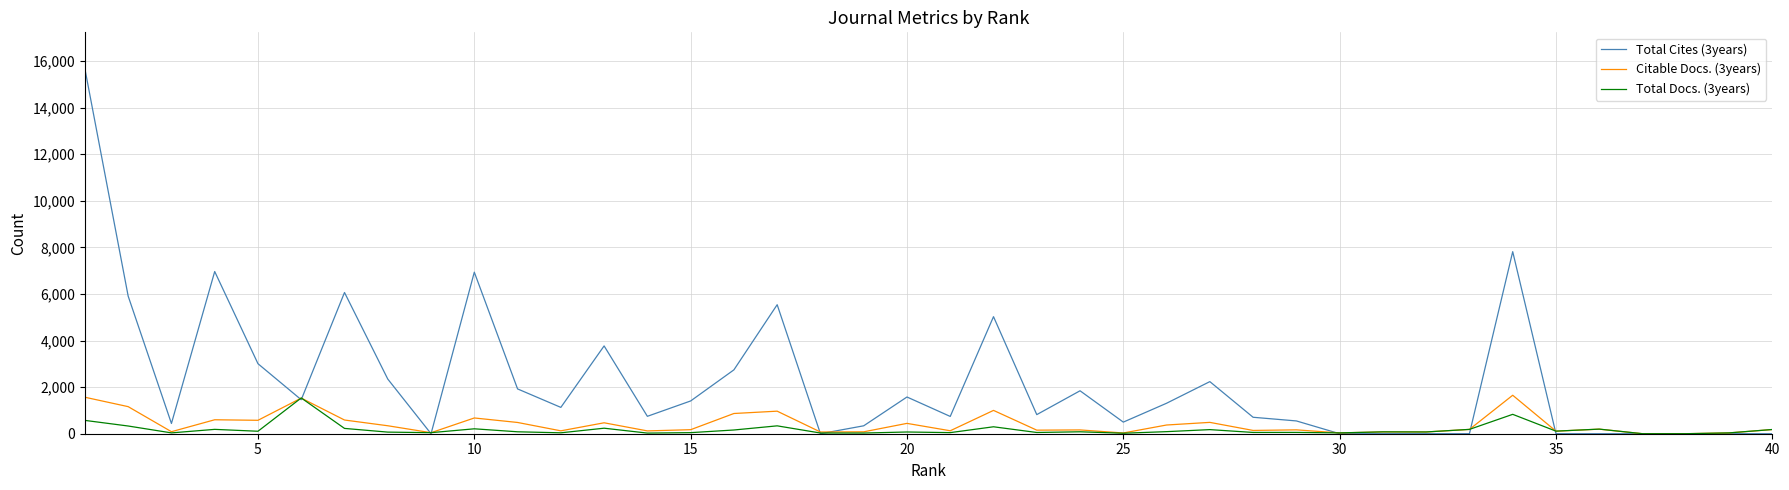

At how many categories does at least one series exceed 12595?

1